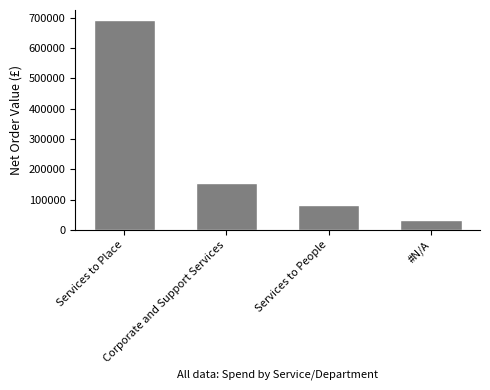

What is the value of the 4th bar from the left?

34265.1